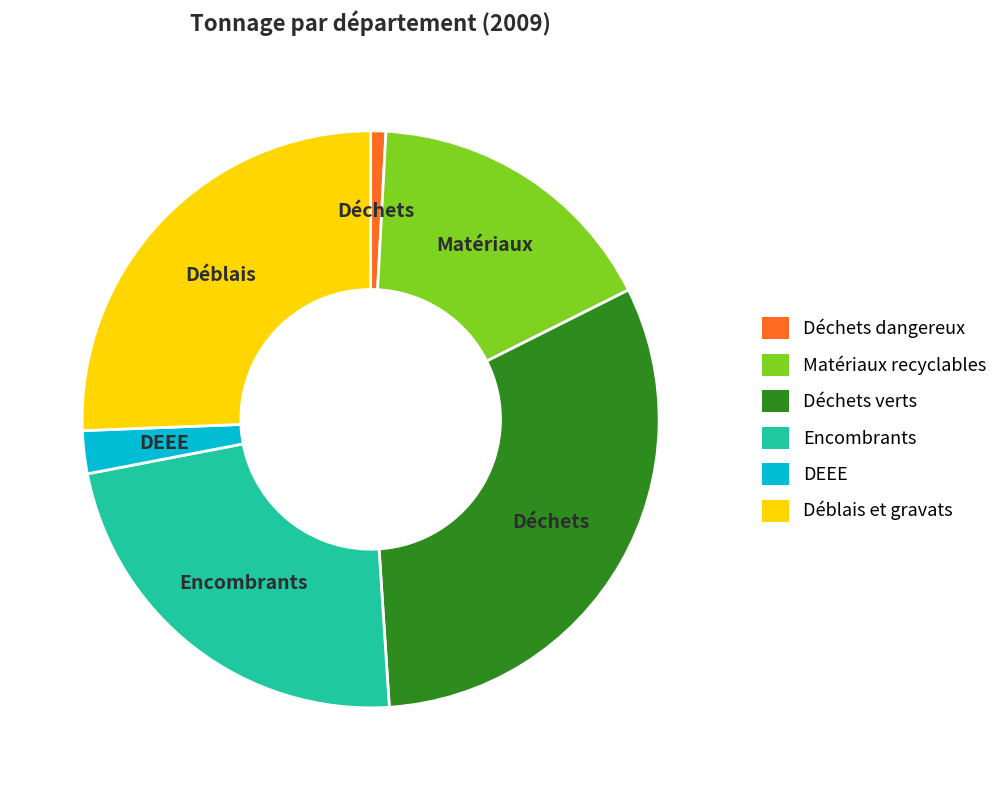

Is there any slice that represents more than half of the pie?

No